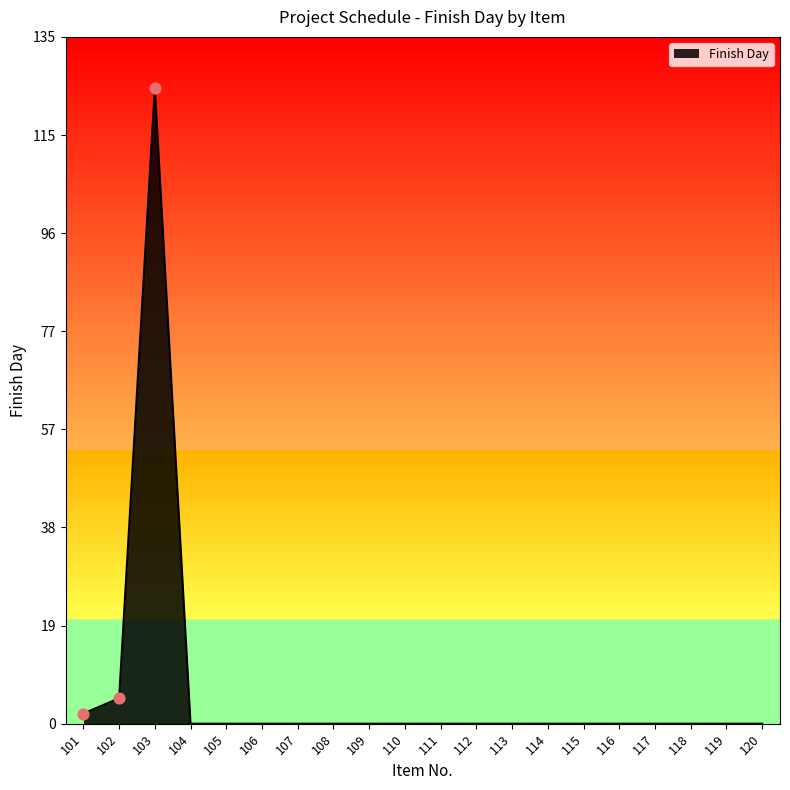

Is it true that the value at 105 is 0?

True